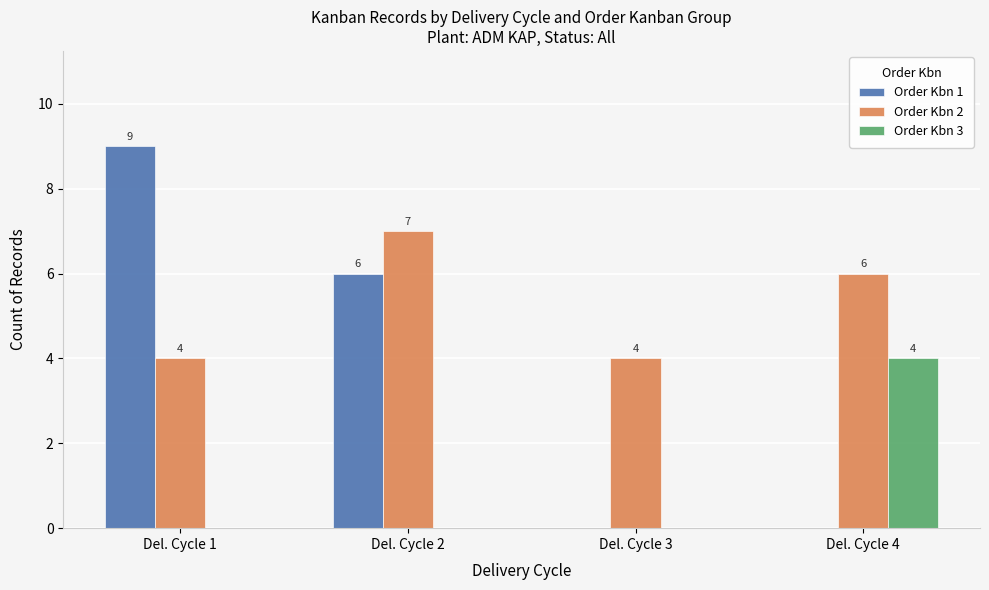

Reading left to right, list all the values displayed in this chart.

Order Kbn 1: Del. Cycle 1=9	Del. Cycle 2=6	Del. Cycle 3=0	Del. Cycle 4=0
Order Kbn 2: Del. Cycle 1=4	Del. Cycle 2=7	Del. Cycle 3=4	Del. Cycle 4=6
Order Kbn 3: Del. Cycle 1=0	Del. Cycle 2=0	Del. Cycle 3=0	Del. Cycle 4=4